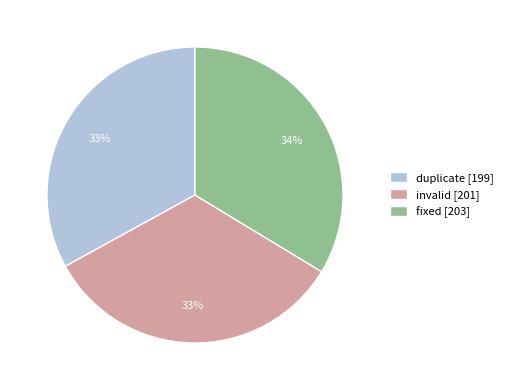

What percentage is the fixed slice, to the nearest percent?

34%